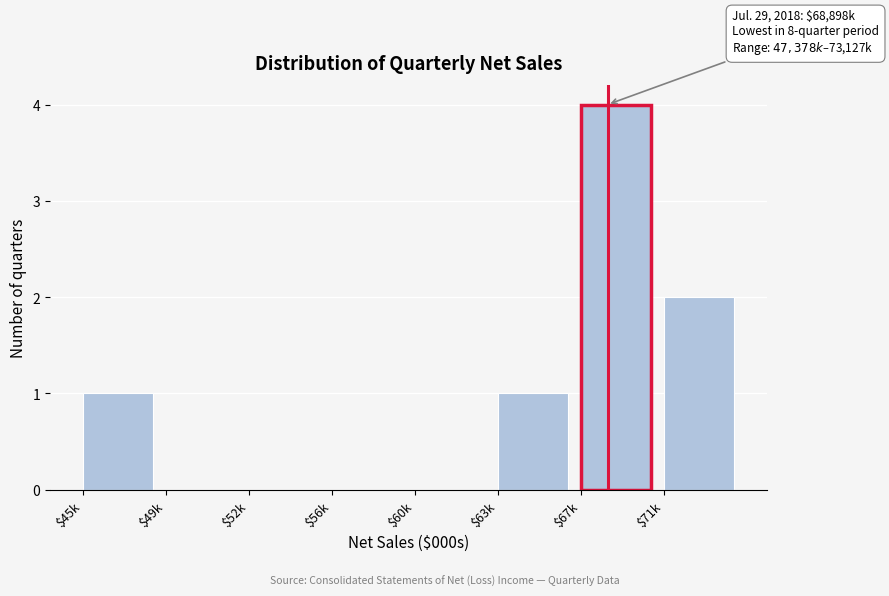

What is the sum of all values?

8